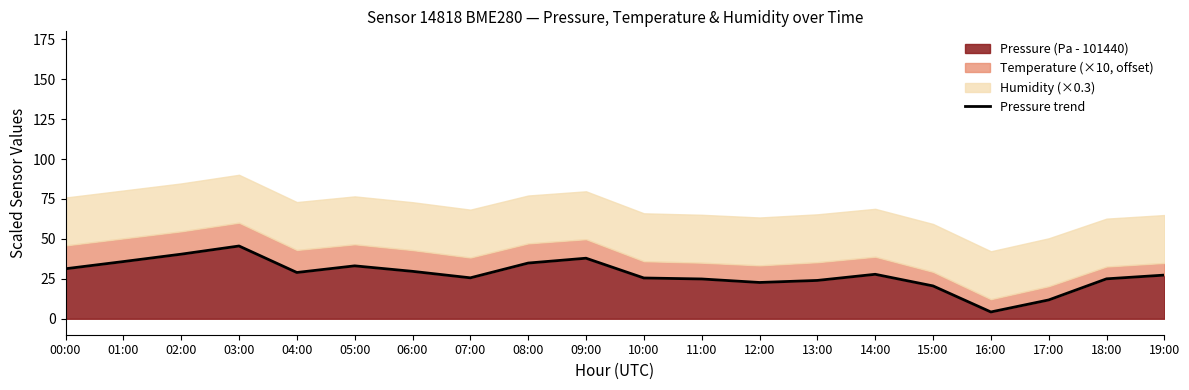

Approximately how many times larger is the value at 01:00 compared to 00:00?

1.1